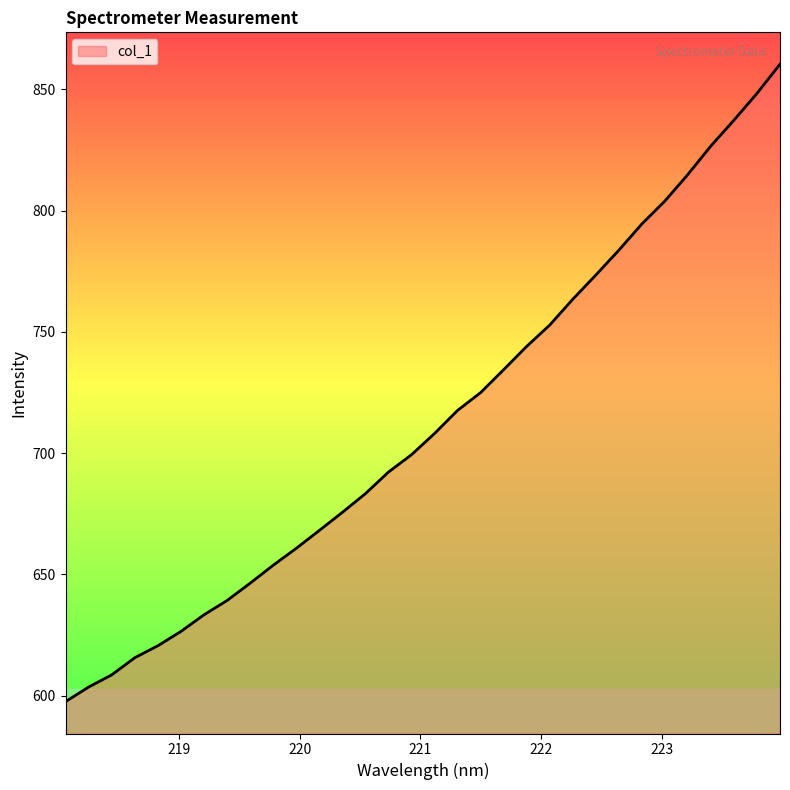

What is the greatest value displayed?

860.4